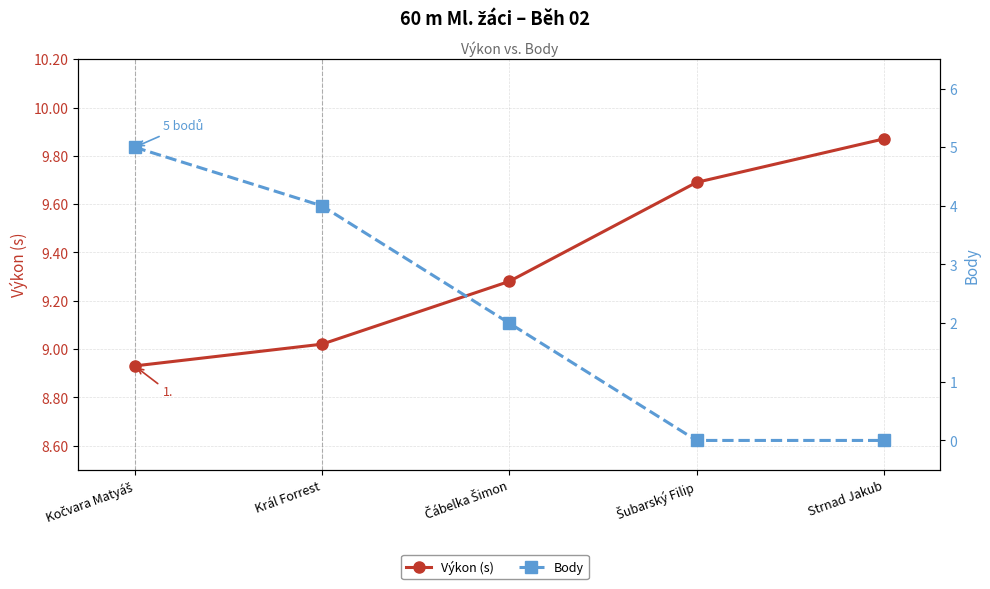

The value of Výkon (s) at Král Forrest is 9.0. True or false?

True